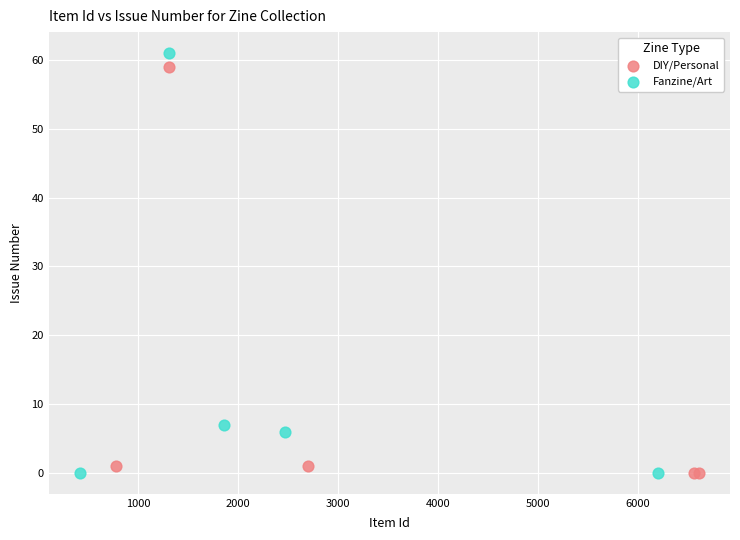

What are all the series names shown in the legend?

DIY/Personal, Fanzine/Art